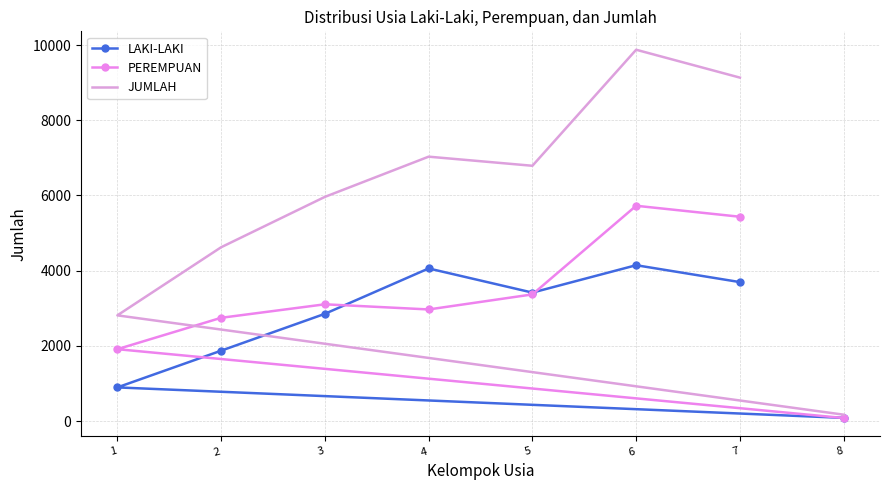

What is the maximum value shown in the chart?

9874